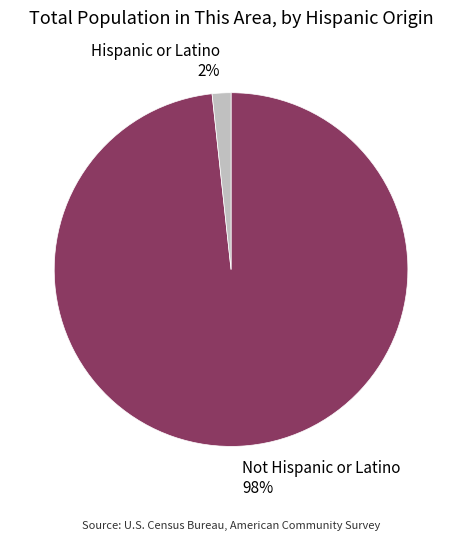

To the nearest percent, what percentage of the pie is Hispanic or Latino?

2%